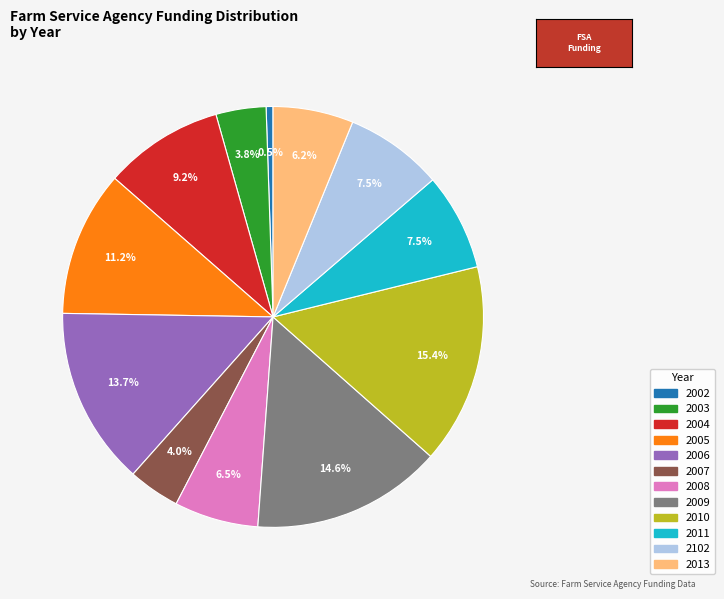

Do 2013 and 2004 together represent more than half of the pie?

No